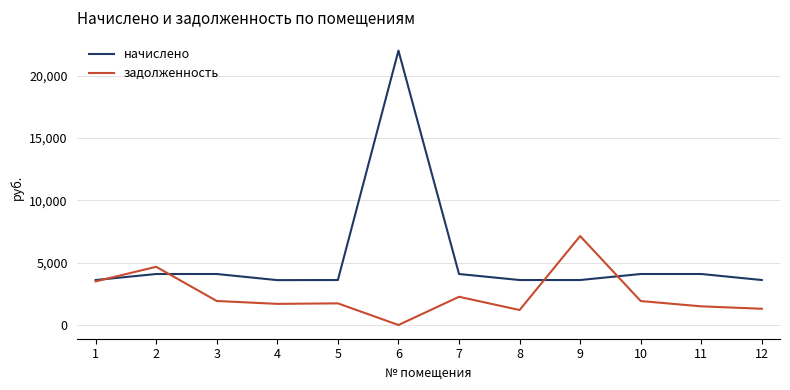

Which series has the largest range (max minus min)?

начислено